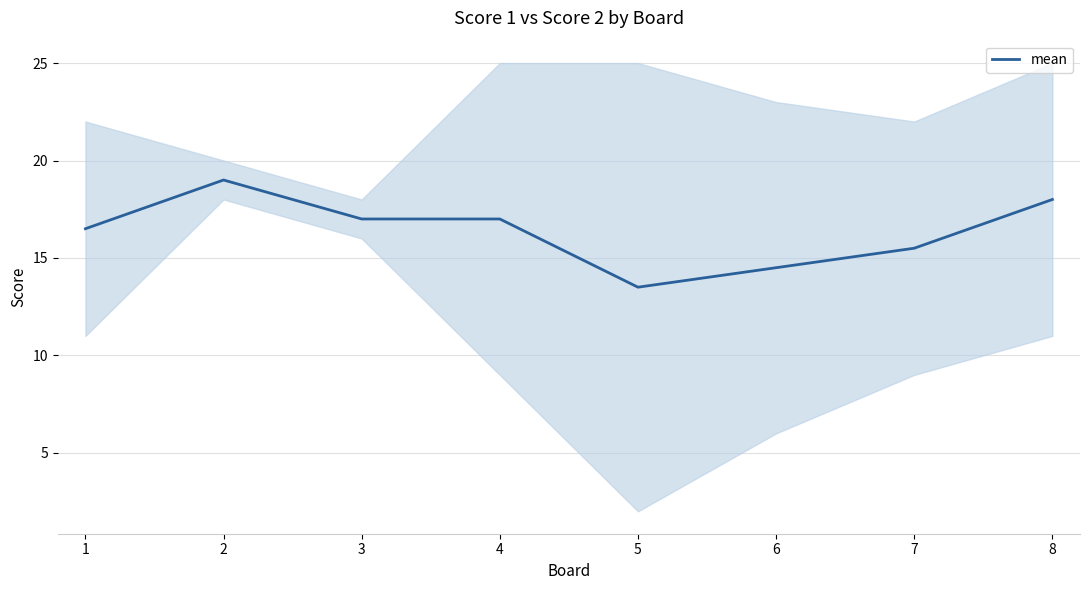

What is the maximum value shown in the chart?

19.0